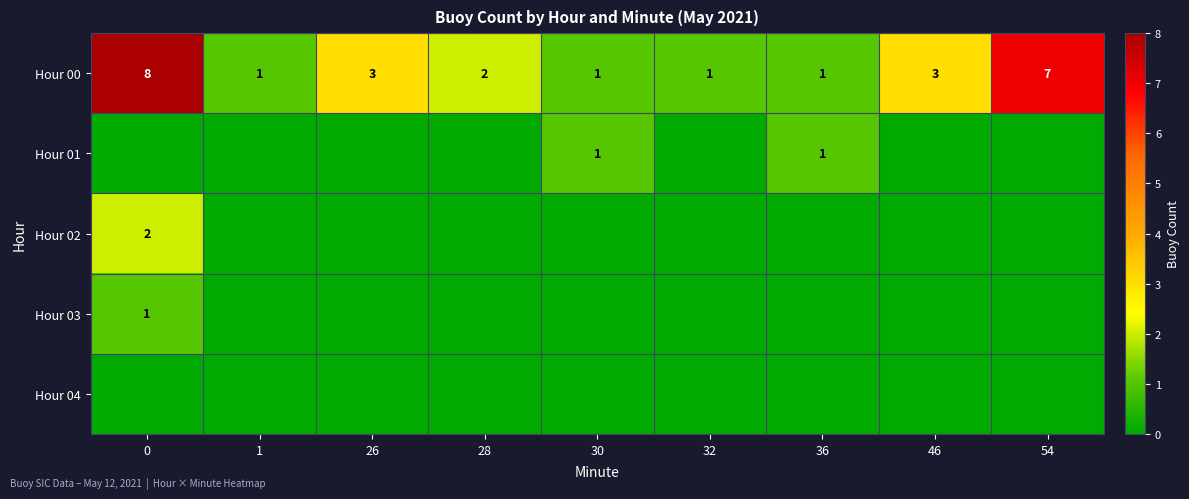

What is the difference between the second highest and second lowest values in the Hour 00 series?

6